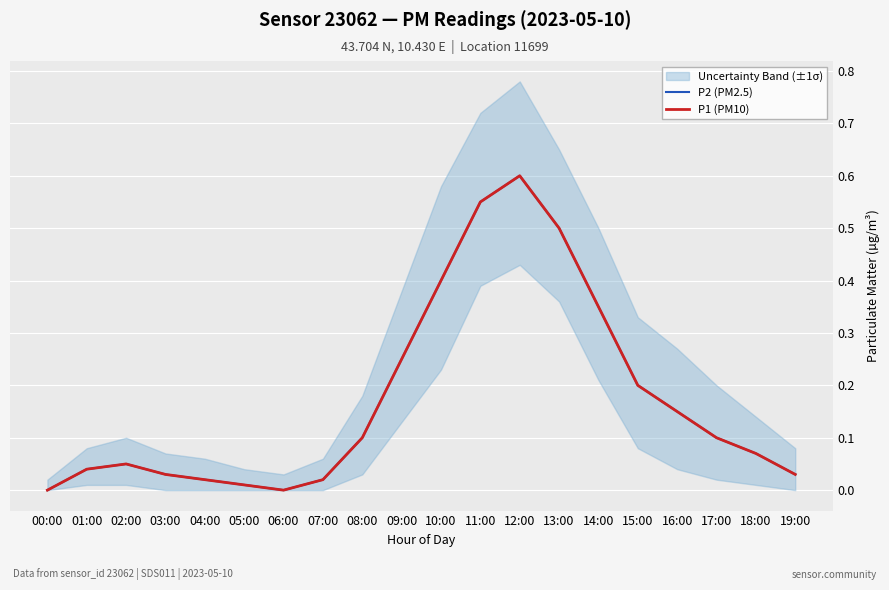

Count the number of data series in this chart.

2